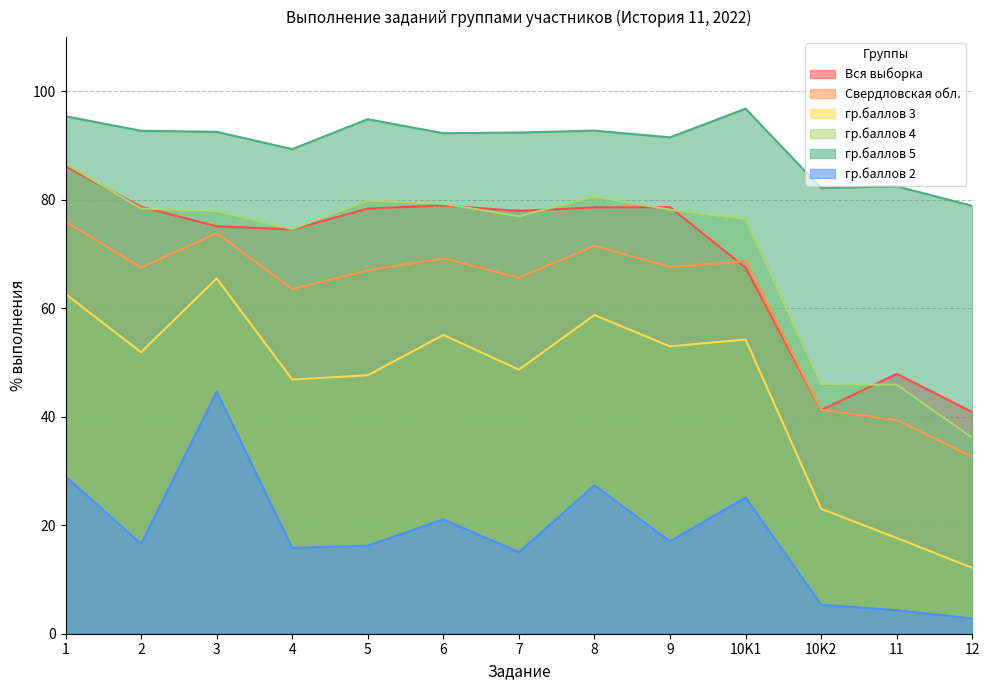

How many interior local valleys does the Свердловская обл. series have?

4